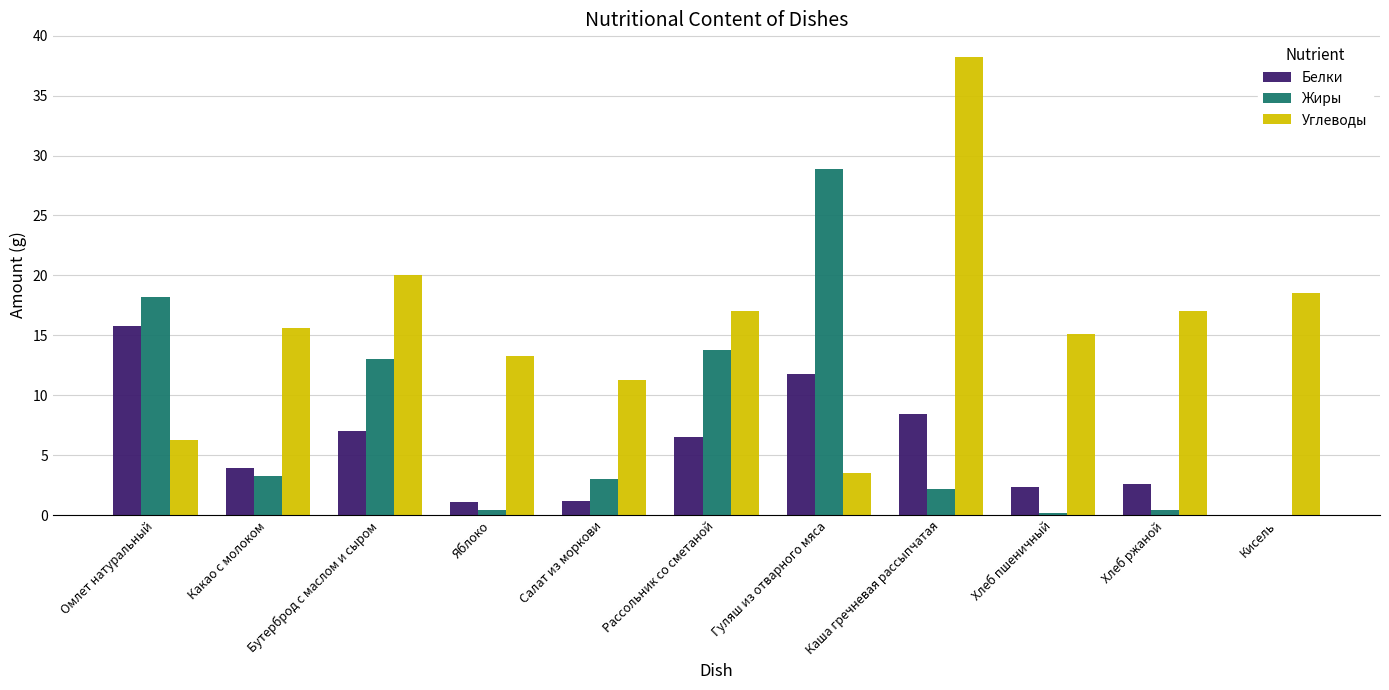

How many values in the Белки series exceed 3?

6